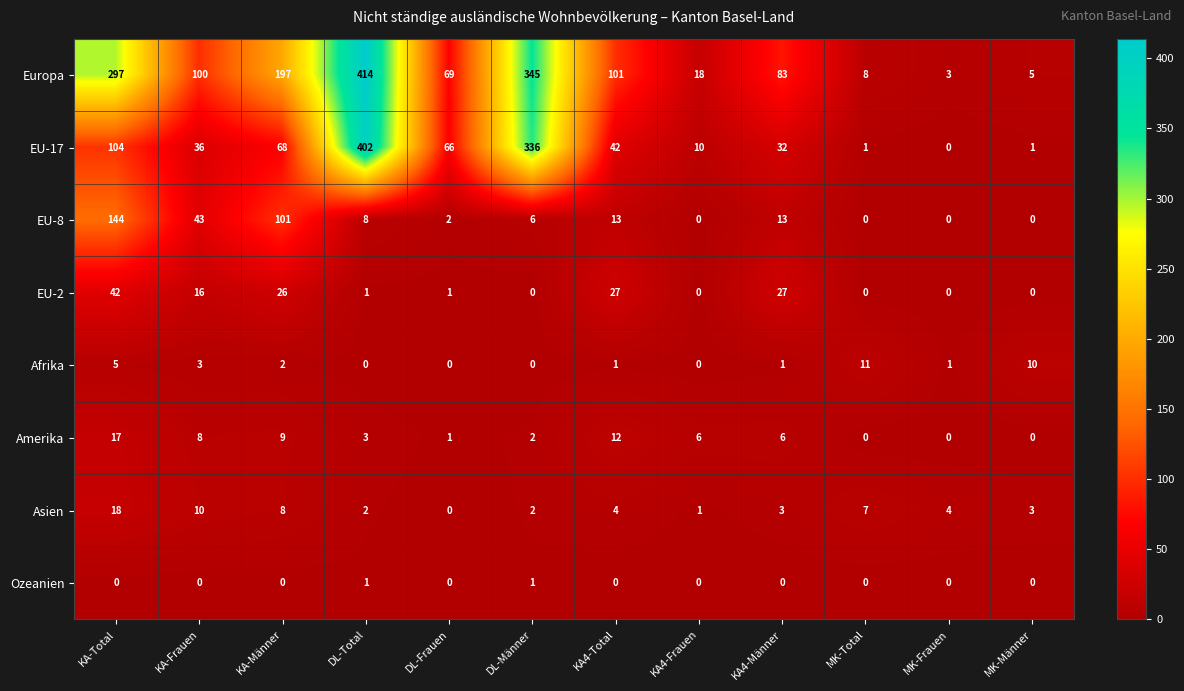

At which label is EU-2 closest to 21?

KA-Frauen